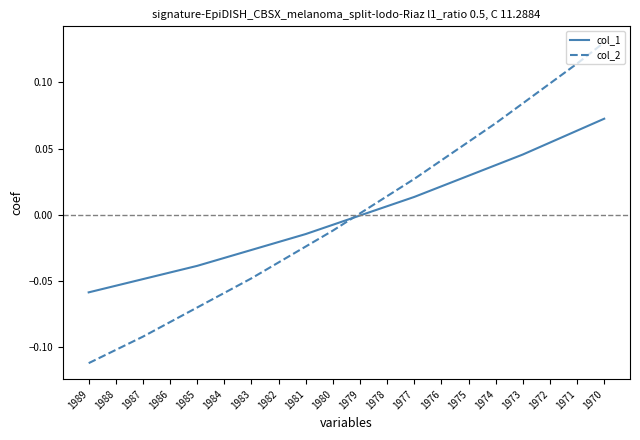

At which category is the sum across all series the highest?

1970